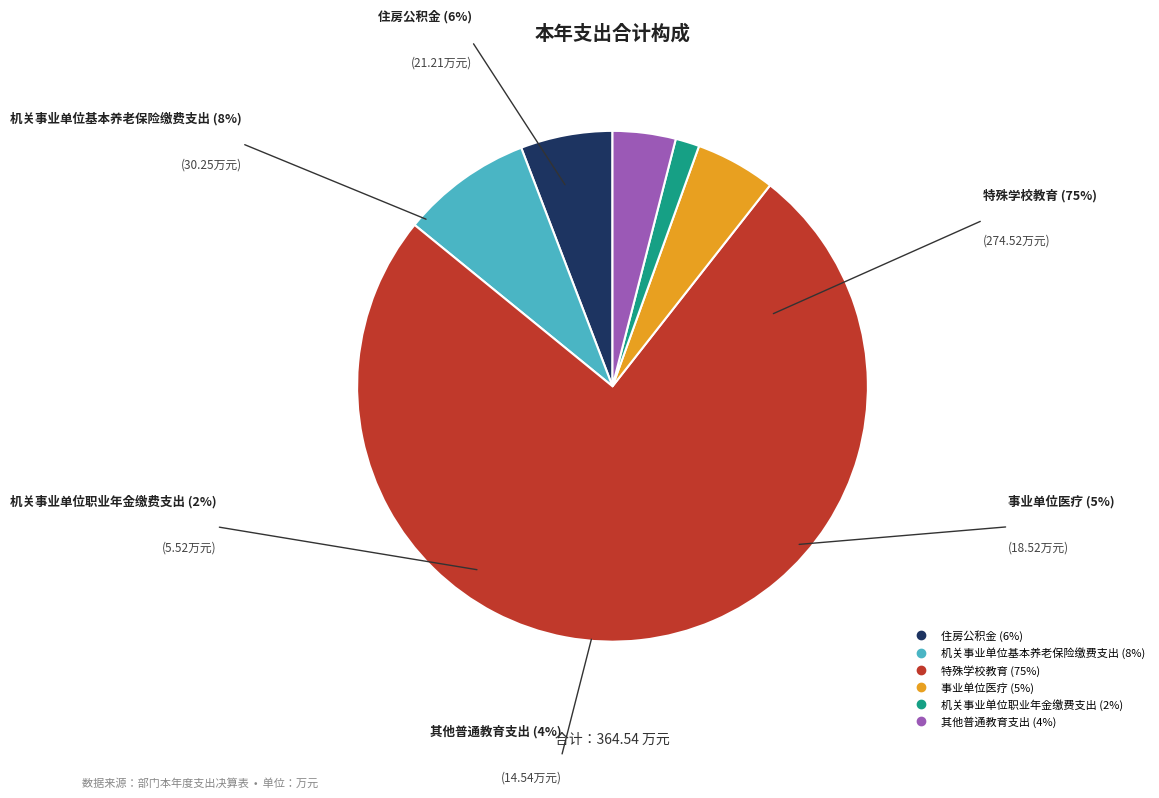

What is the majority slice?

特殊学校教育